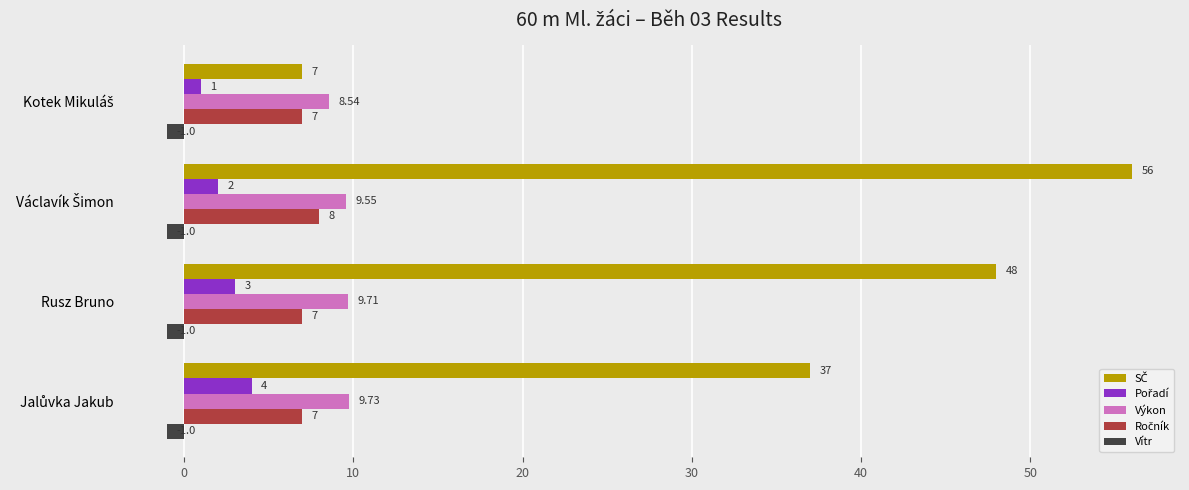

What is the average value of the Vítr series?

-1.0